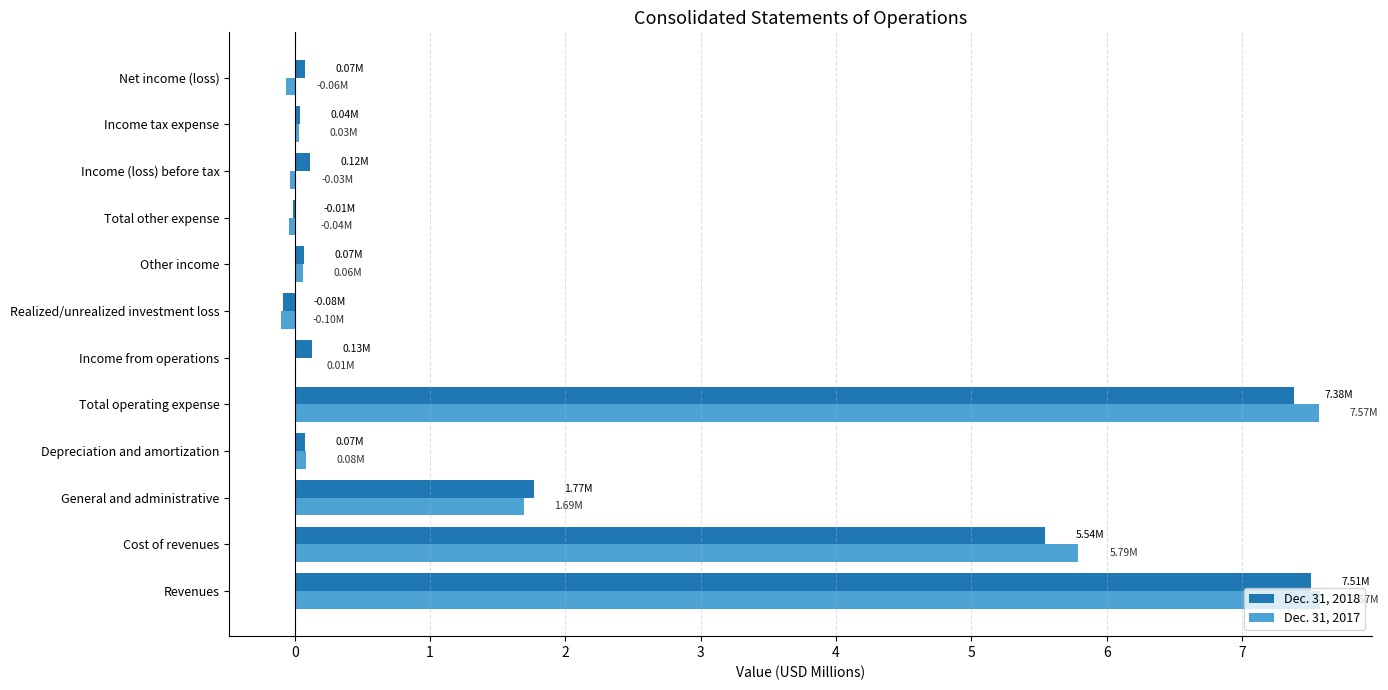

What is the average value of the Dec. 31, 2017 series?

1.9